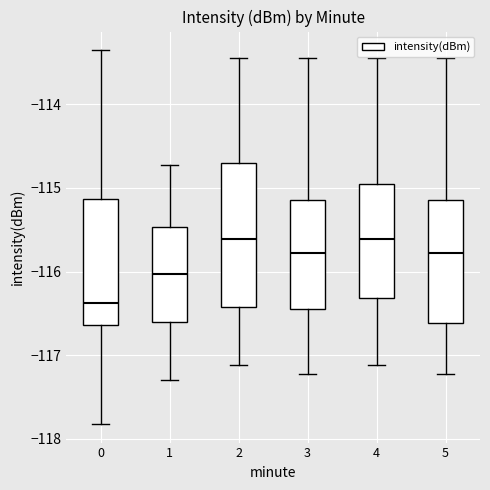

Reading left to right, read every box against the y-axis: the position of its median line, the range the box covers, and the ends of its whiskers. The values are not printed on the chart, so give them approximately, as read against the axis.

0: median -116.4, box -116.6 to -115.1, whiskers -117.8 to -113.4
1: median -116.0, box -116.6 to -115.5, whiskers -117.3 to -114.7
2: median -115.6, box -116.4 to -114.7, whiskers -117.1 to -113.4
3: median -115.8, box -116.4 to -115.1, whiskers -117.2 to -113.4
4: median -115.6, box -116.3 to -114.9, whiskers -117.1 to -113.4
5: median -115.8, box -116.6 to -115.1, whiskers -117.2 to -113.4